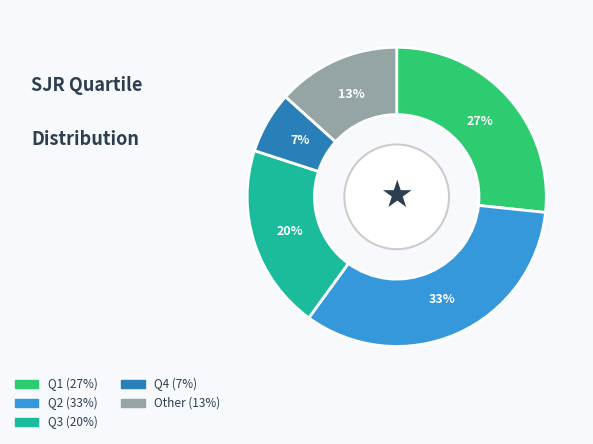

How many slices are in this pie chart?

5